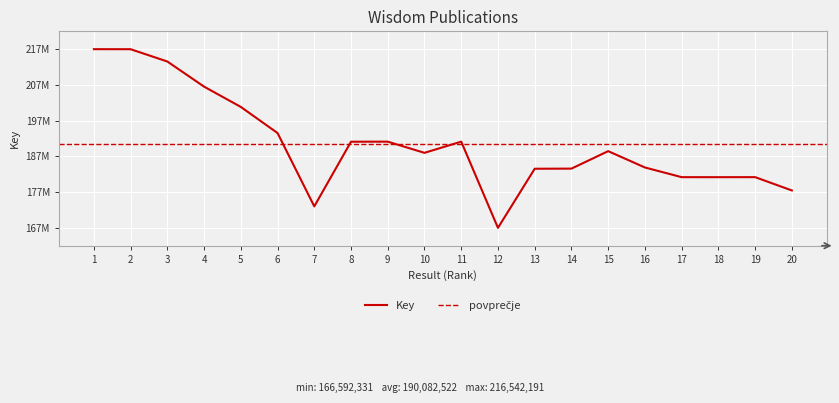

Where is the first local minimum?

7